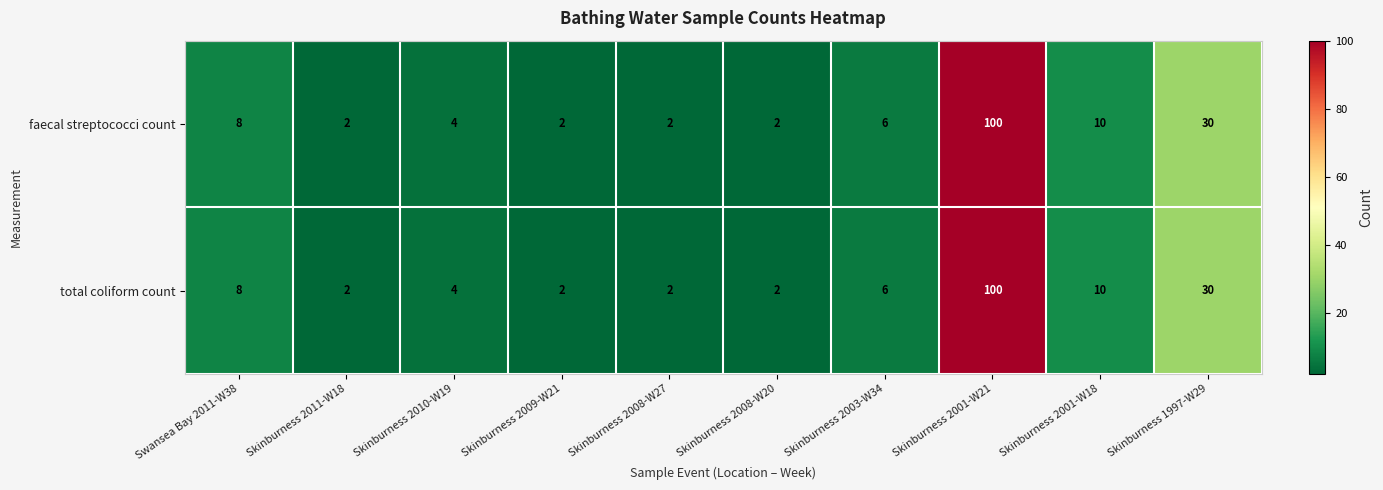

At how many categories does at least one series exceed 69?

1